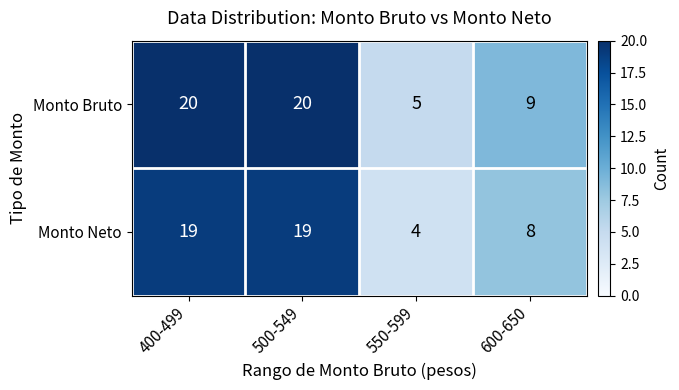

At which category does the chart reach its minimum across all series?

550-599